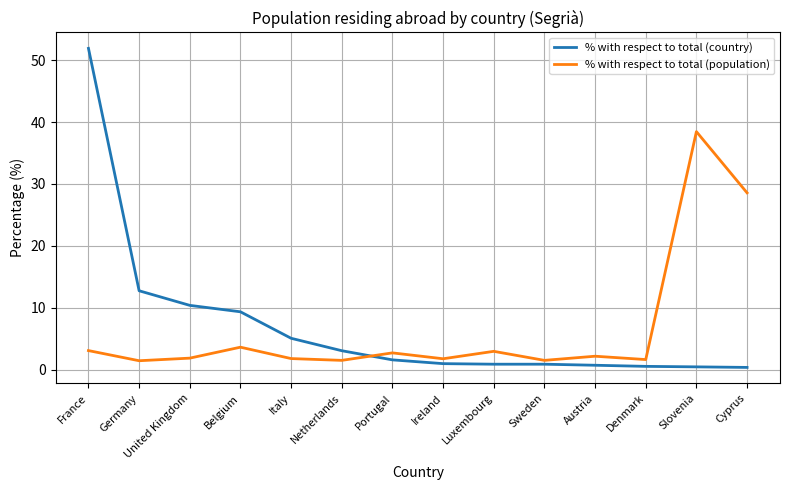

How many series are shown in this chart?

2